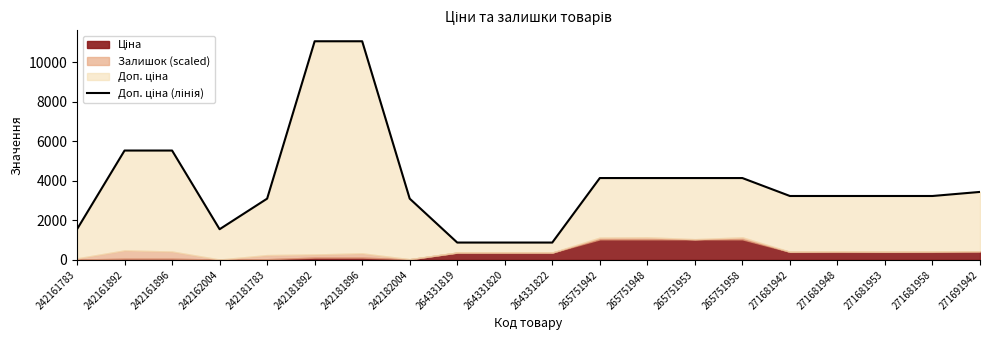

What value does the data have at 242182004?

3095.0